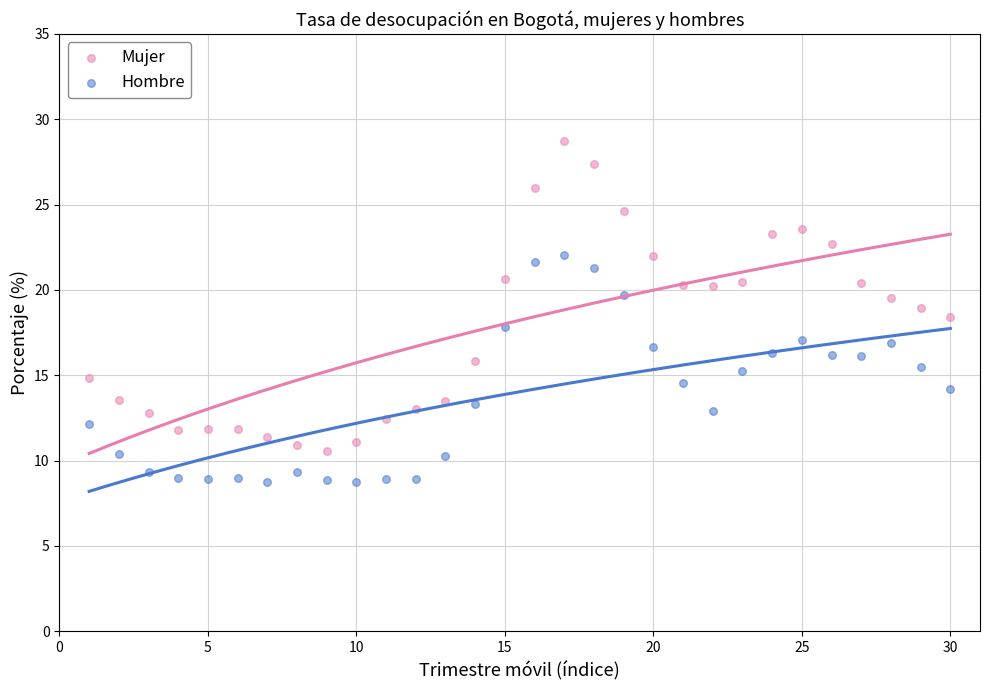

Which series has the largest Y range (max minus min)?

Mujer